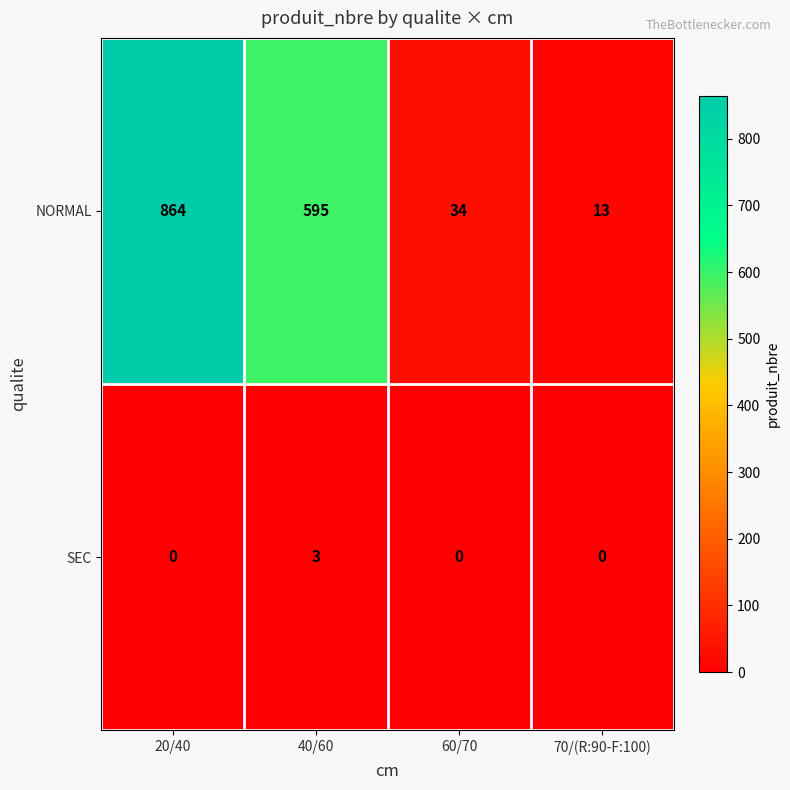

Between 20/40 and 60/70, which series saw the biggest shift?

NORMAL